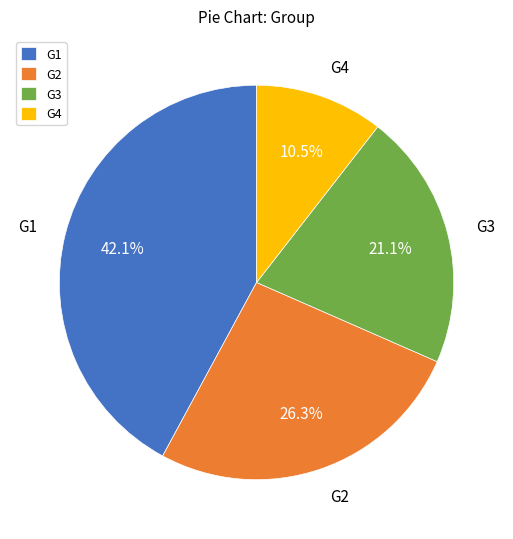

Is there a majority slice in this chart?

No